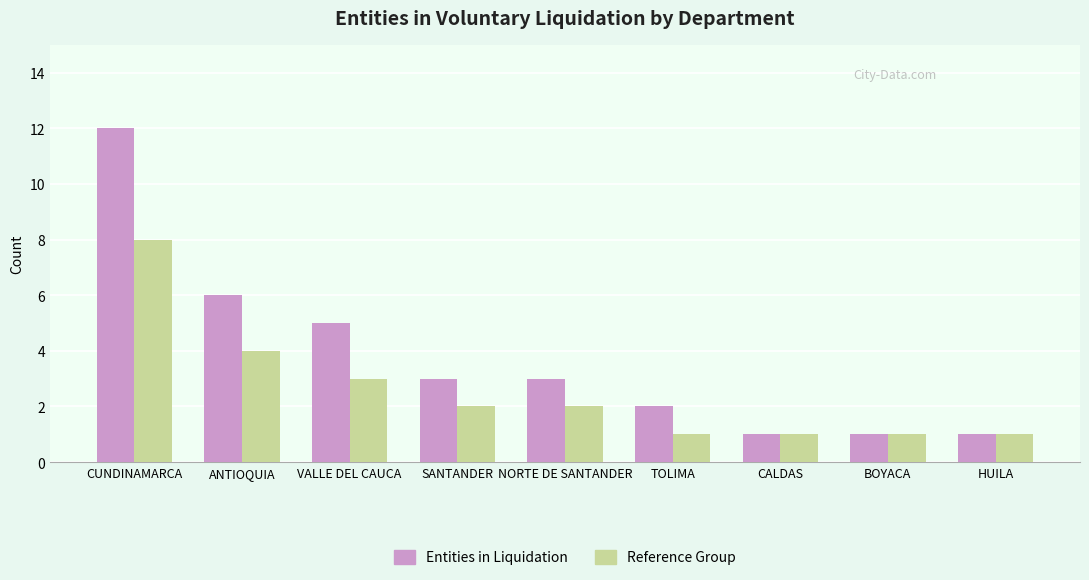

Reading left to right, list all the values displayed in this chart.

Entities in Liquidation: CUNDINAMARCA=12	ANTIOQUIA=6	VALLE DEL CAUCA=5	SANTANDER=3	NORTE DE SANTANDER=3	TOLIMA=2	CALDAS=1	BOYACA=1	HUILA=1
Reference Group: CUNDINAMARCA=8	ANTIOQUIA=4	VALLE DEL CAUCA=3	SANTANDER=2	NORTE DE SANTANDER=2	TOLIMA=1	CALDAS=1	BOYACA=1	HUILA=1